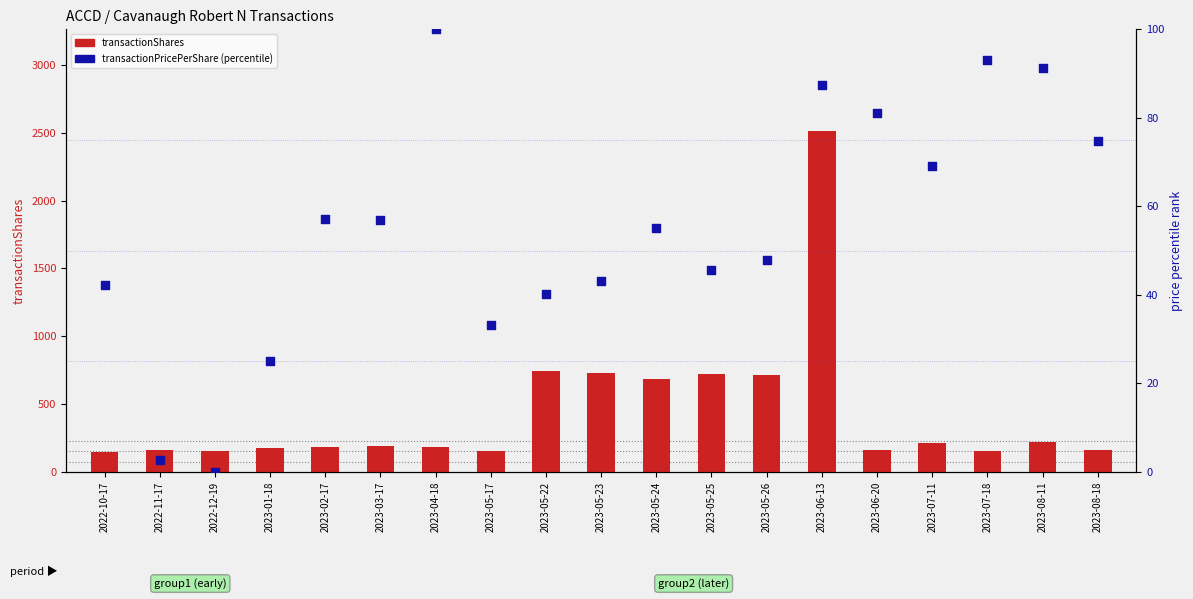

At which category is the sum across all series the highest?

2023-06-13